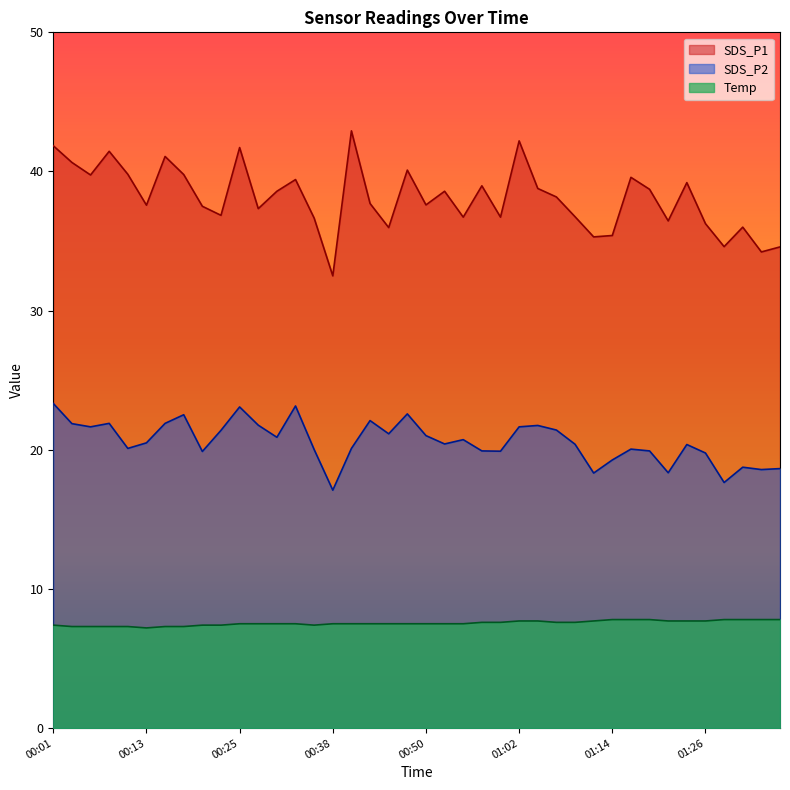

True or false: SDS_P1 has more than 0 interior local peaks.

True